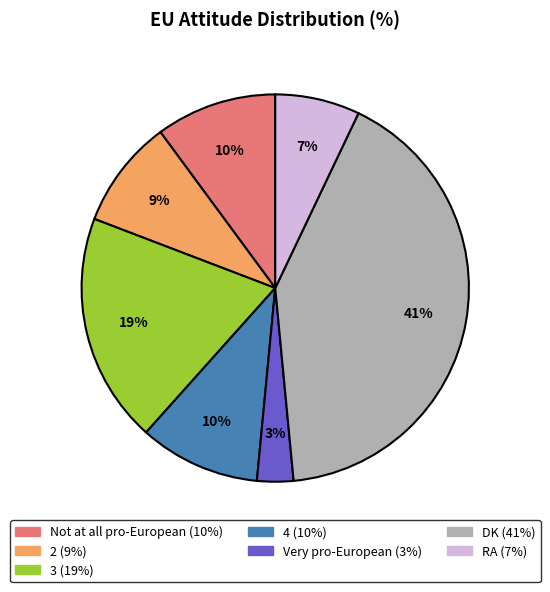

To the nearest percent, what is the combined percentage of RA and Very pro-European?

10%